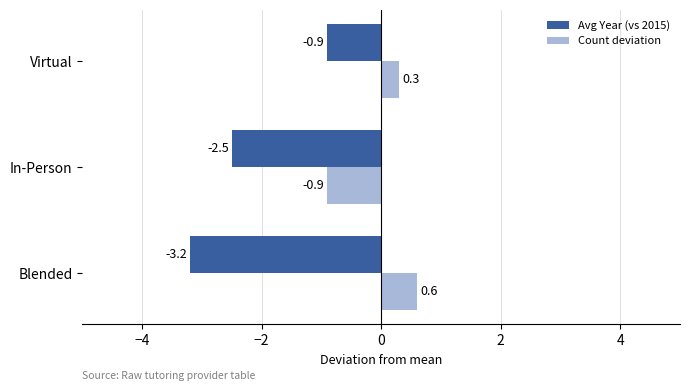

Read the Avg Year (vs 2015) value at In-Person.

-2.5